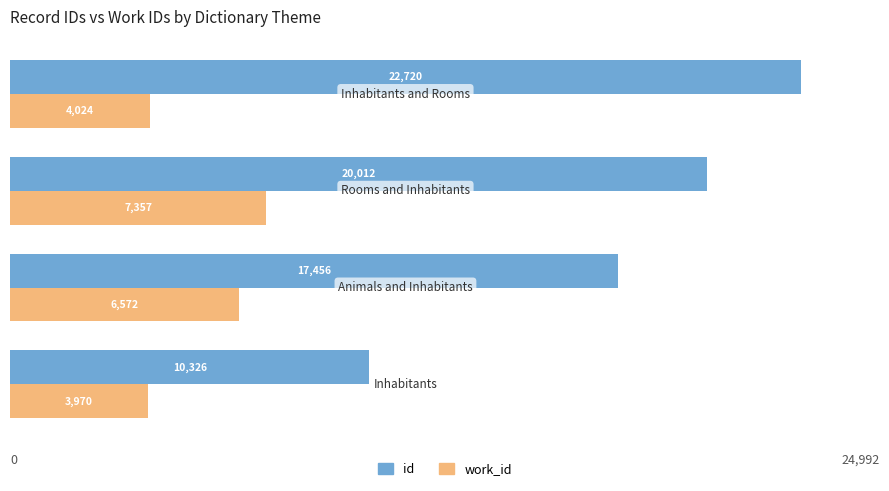

How many data points does each series have?

4